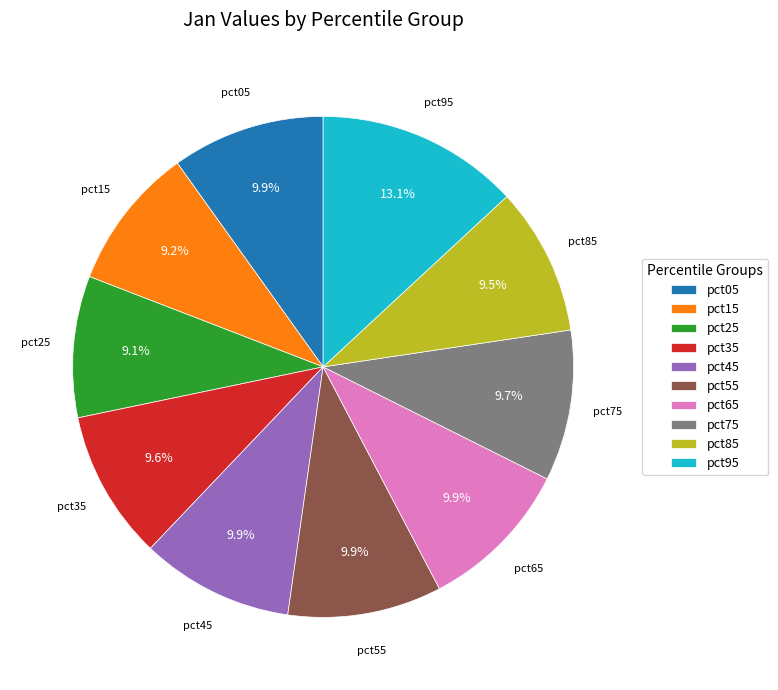

What percentage is the pct05 slice, to the nearest percent?

10%